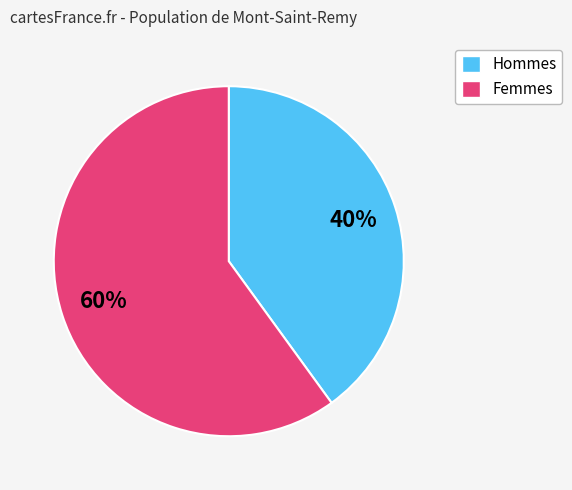

To the nearest percent, what is the average slice percentage?

50%